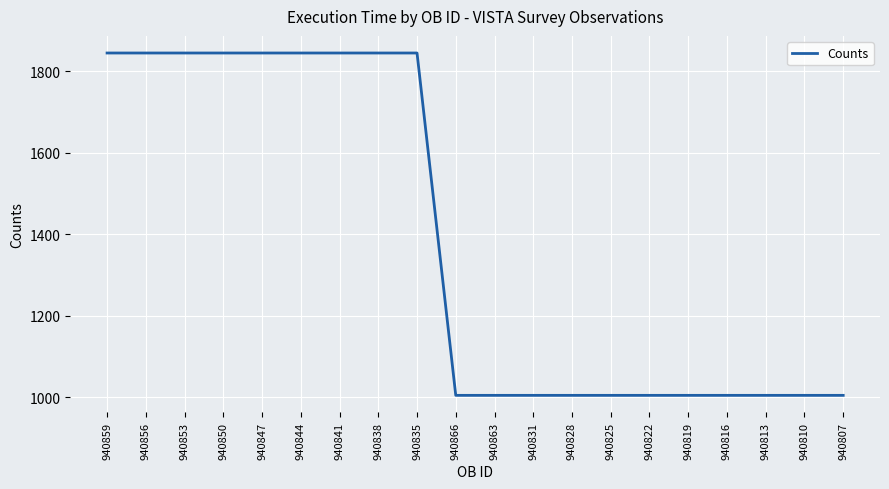

What is the sum of all values?

27660